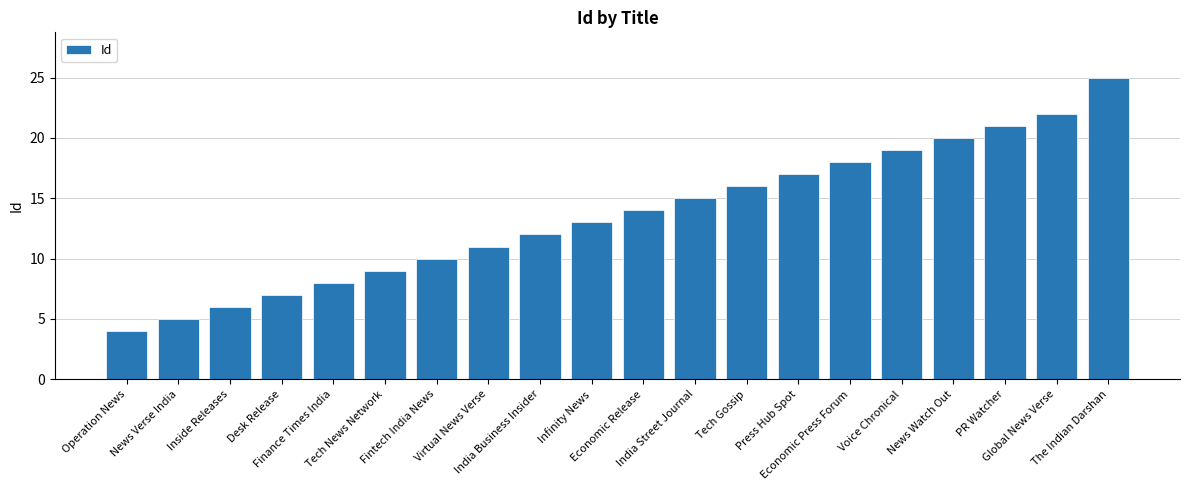

What position from the right is Infinity News?

11